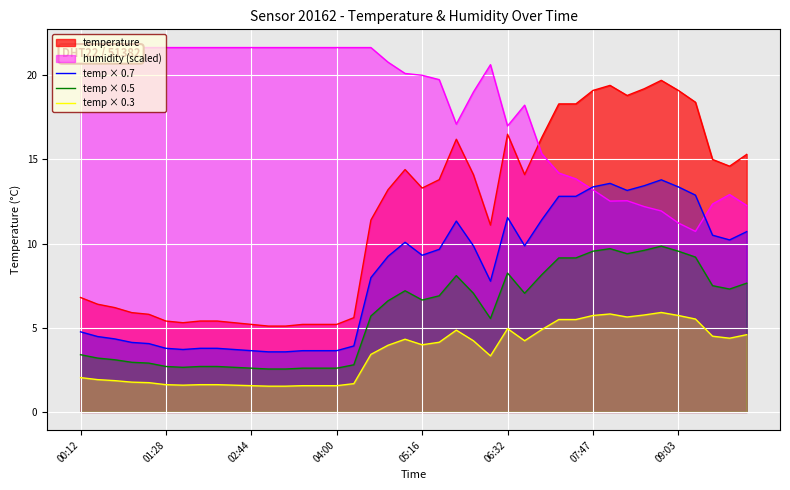

What is the lowest value of the temp × 0.7 series?

3.6